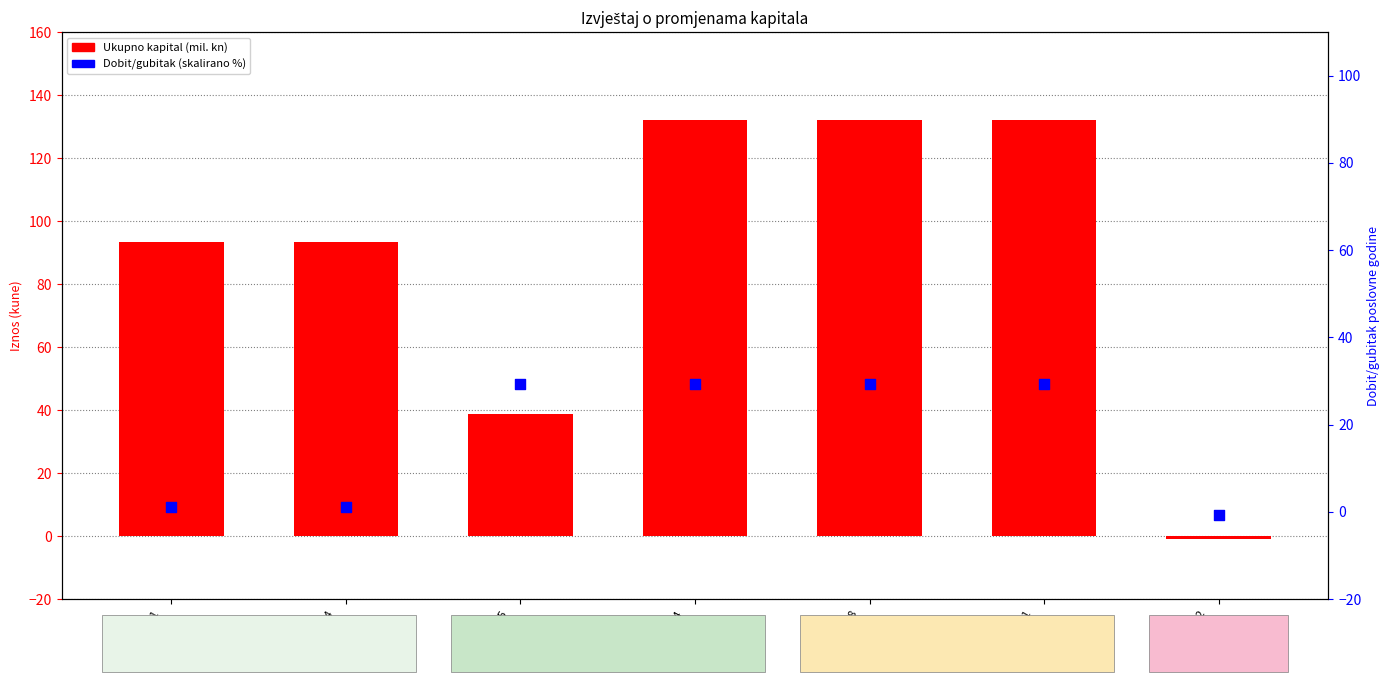

What are all the series names shown in the legend?

Ukupno kapital (mil. kn), Dobit/gubitak (skalirano %)